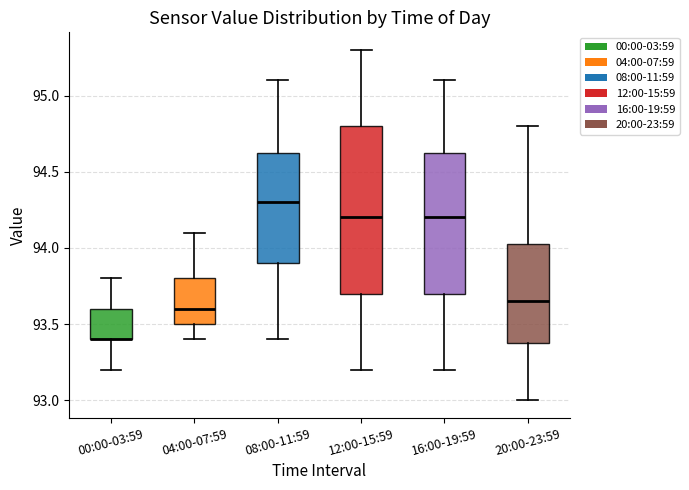

Reading left to right, transcribe this box plot: for each box, give where its median line is, the range the box spans, and where its two whiskers end, as read against the y-axis. The values are not printed on the chart, so give them approximately, as read against the axis.

00:00-03:59: median 93.40 (drawn on the box's lower edge), box 93.40 to 93.60, whiskers 93.20 to 93.80
04:00-07:59: median 93.60, box 93.50 to 93.80, whiskers 93.40 to 94.10
08:00-11:59: median 94.30, box 93.90 to 94.65, whiskers 93.40 to 95.10
12:00-15:59: median 94.20, box 93.70 to 94.80, whiskers 93.20 to 95.30
16:00-19:59: median 94.20, box 93.70 to 94.65, whiskers 93.20 to 95.10
20:00-23:59: median 93.65, box 93.40 to 94.05, whiskers 93.00 to 94.80